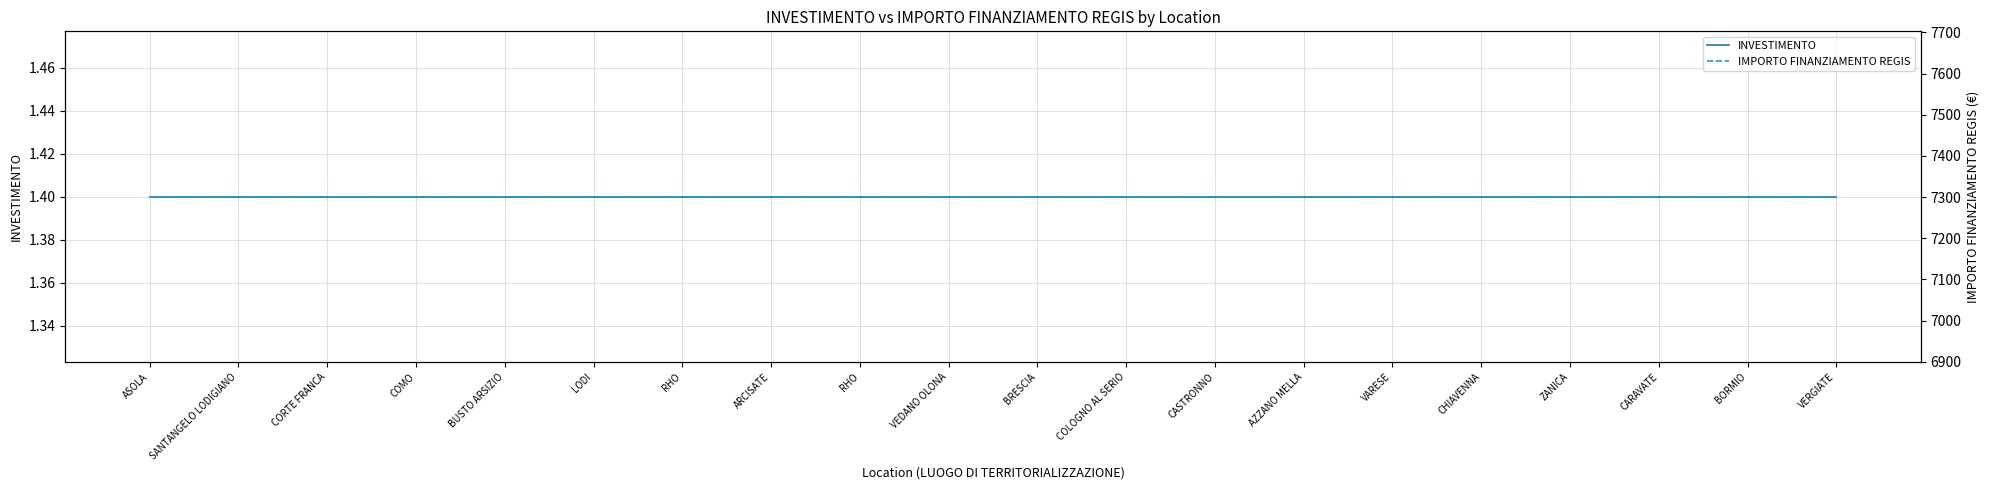

How many lines are shown in the chart?

2